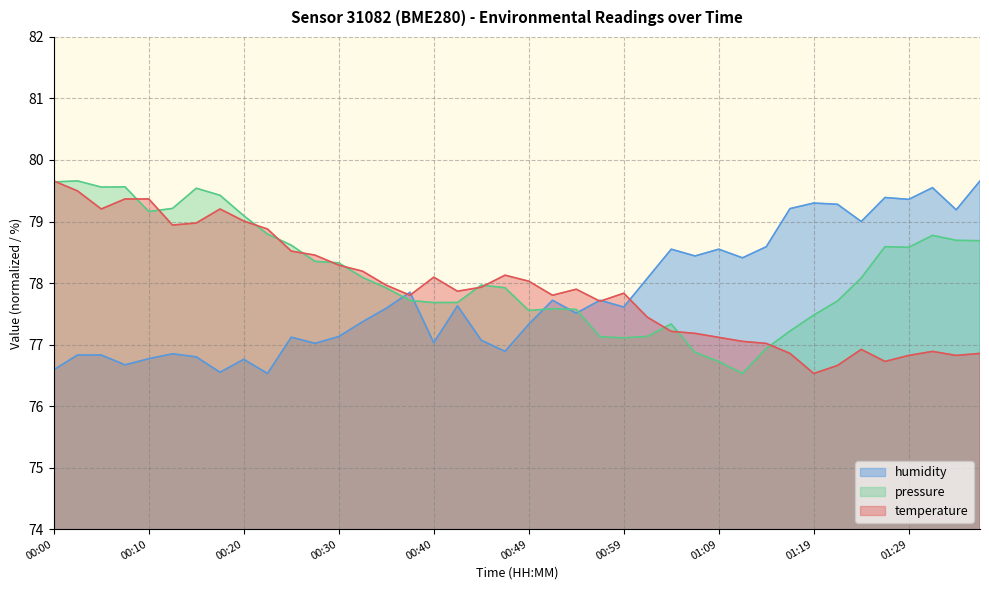

Which series has the largest range (max minus min)?

temperature